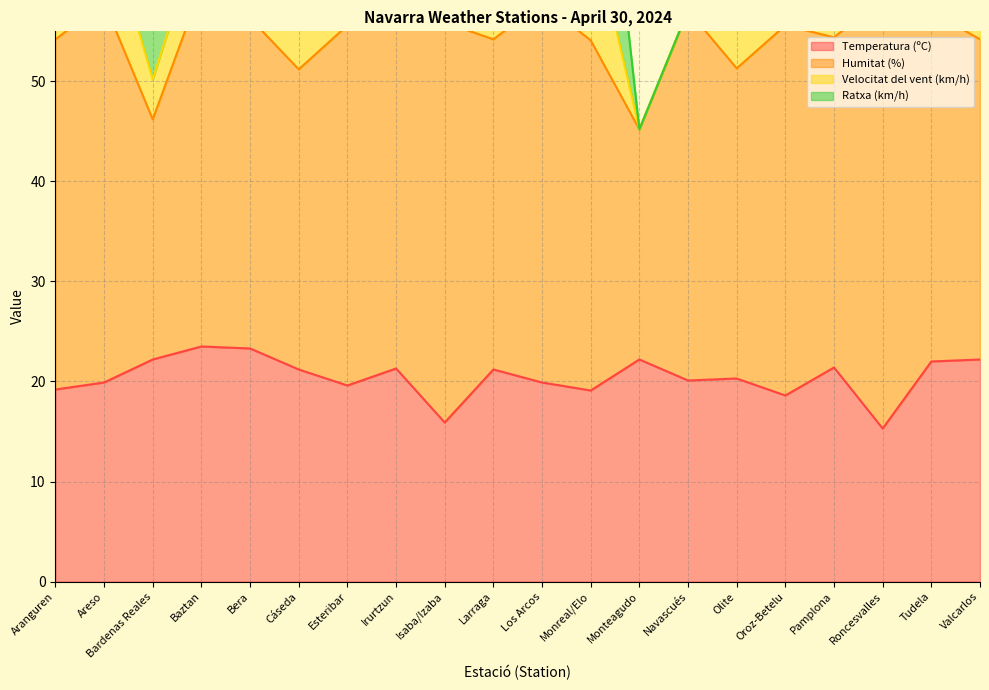

Read the Ratxa (km/h) value at Roncesvalles.

33.0